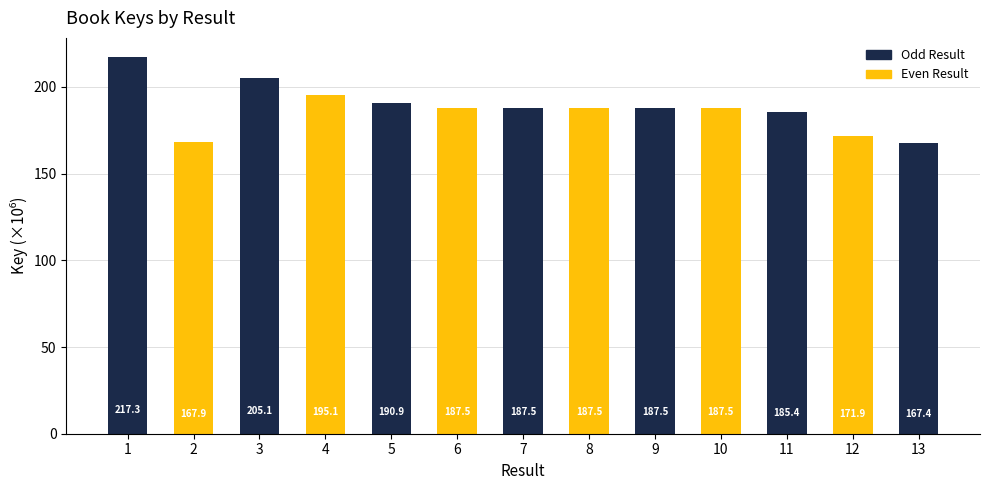

Reading left to right, list all the values displayed in this chart.

217.4	168.0	205.2	195.1	190.9	187.6	187.6	187.6	187.6	187.6	185.5	172.0	167.4